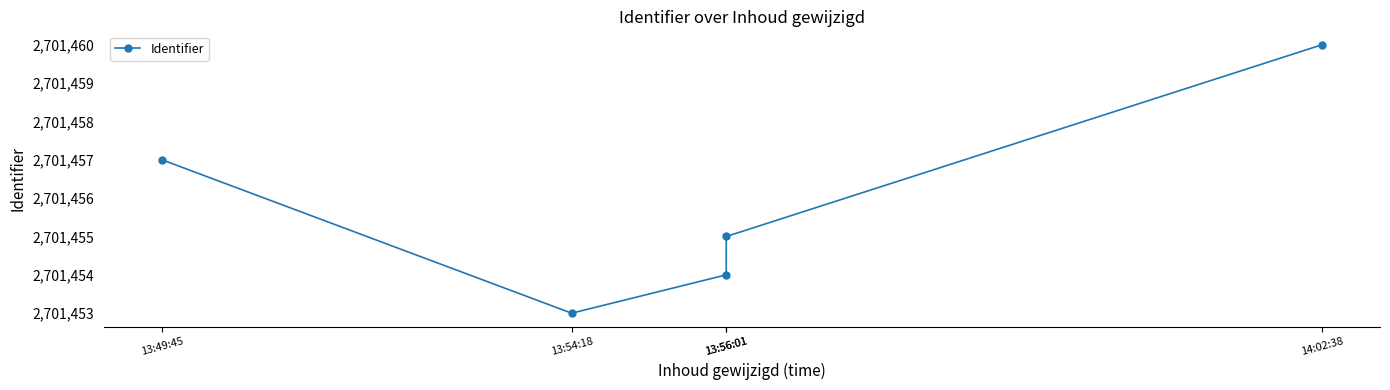

List the labels in order of value, largest first.

14:02:38, 13:49:45, 13:56:01, 13:56:01, 13:54:18